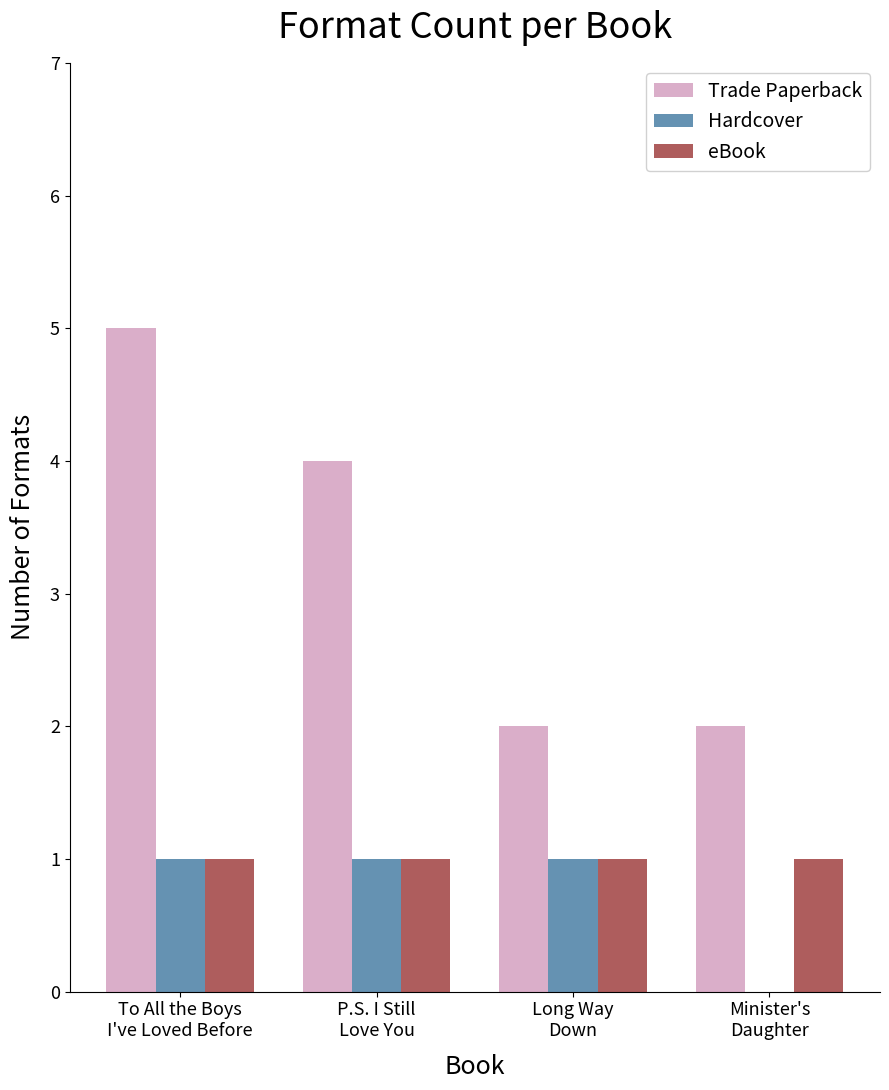

What is the greatest value displayed?

5